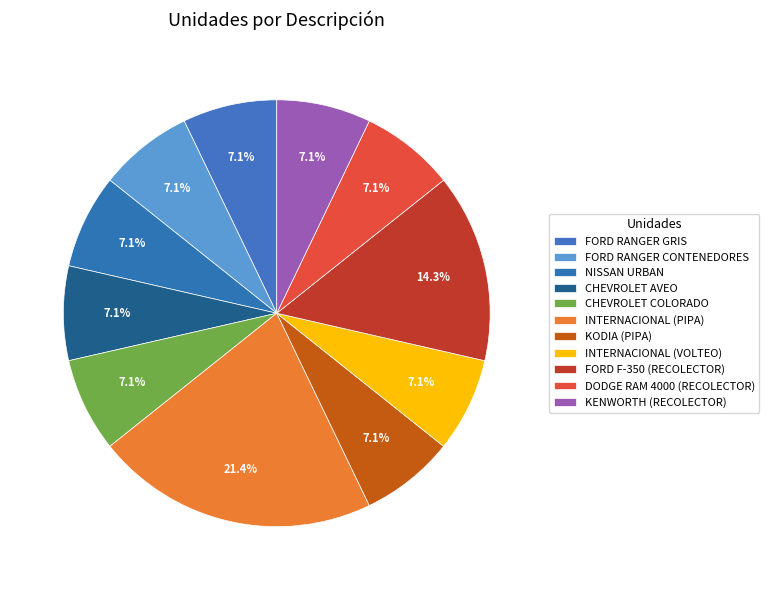

What percentage is the NISSAN URBAN slice, to the nearest percent?

7%